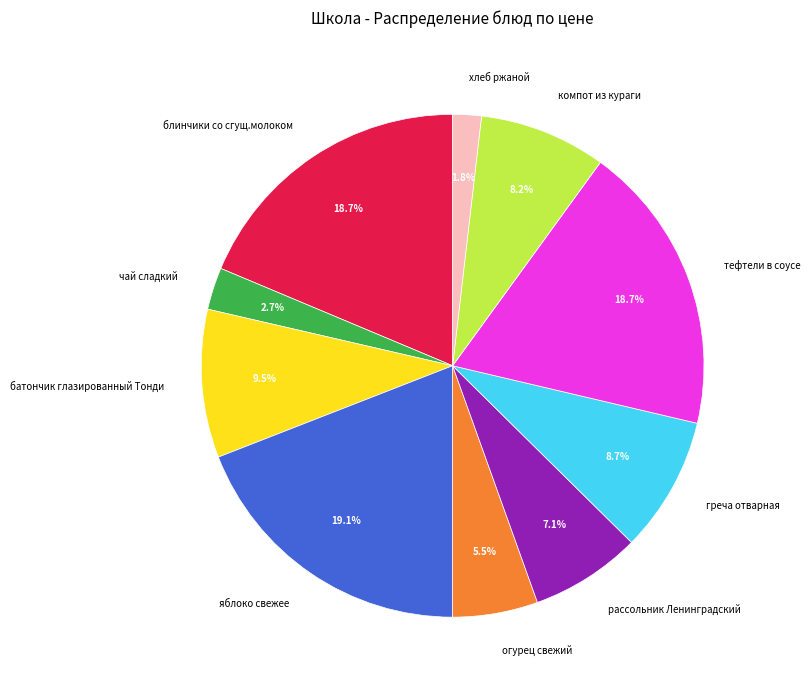

Which category has the smallest portion of the pie?

хлеб ржаной